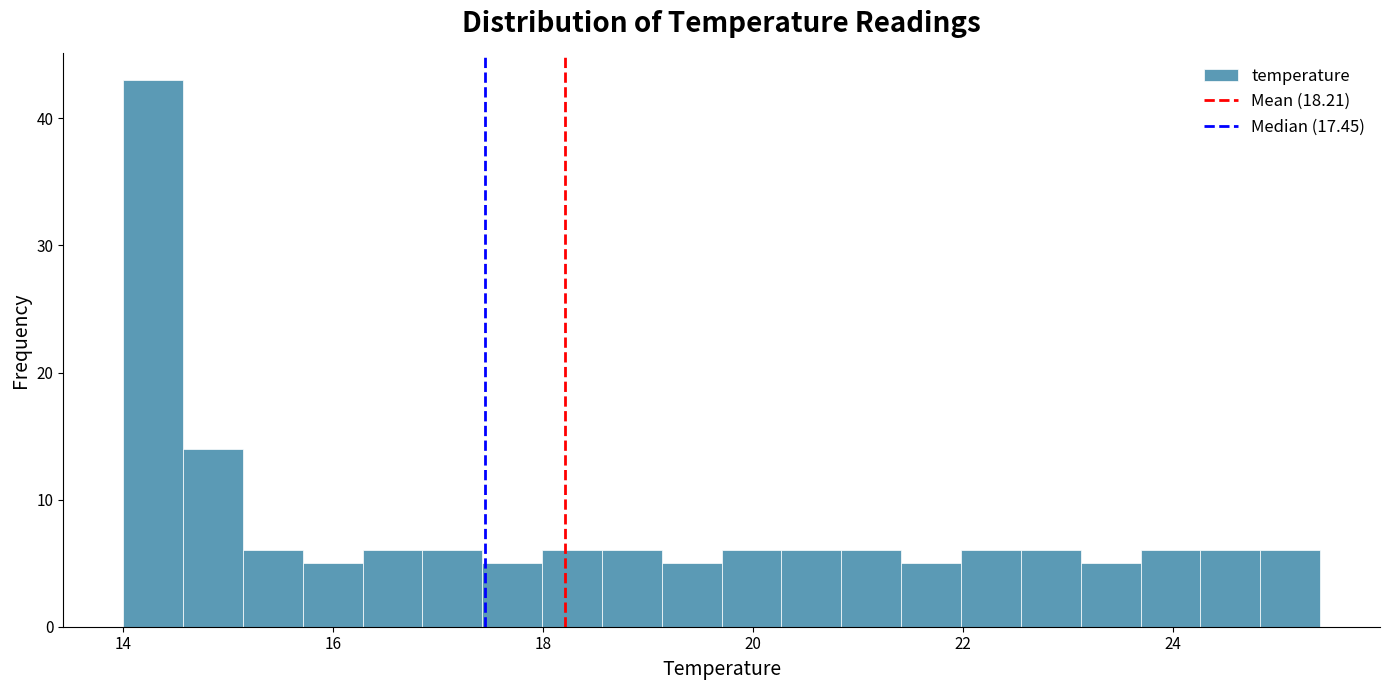

Read against the x-axis, roughly where is the centre of the tallest bar?

14.2